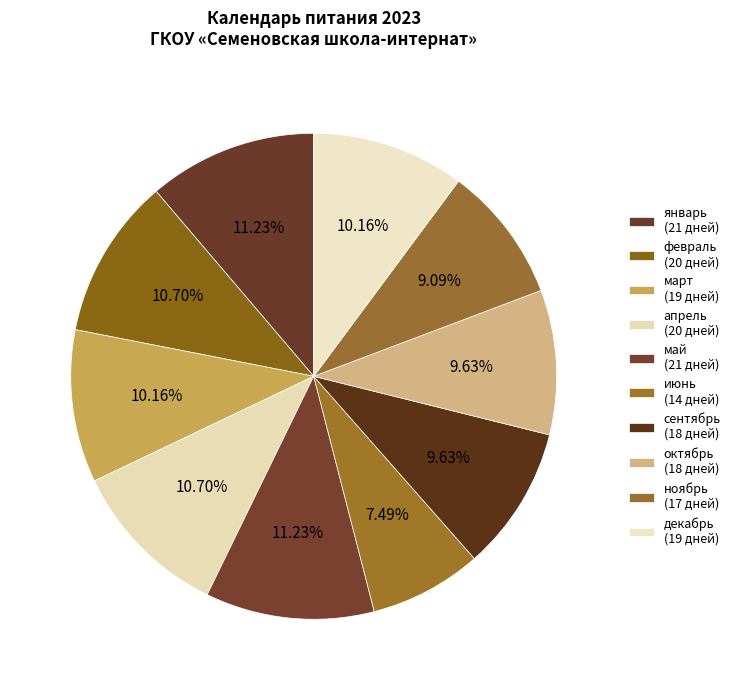

How many segments does this pie chart have?

10